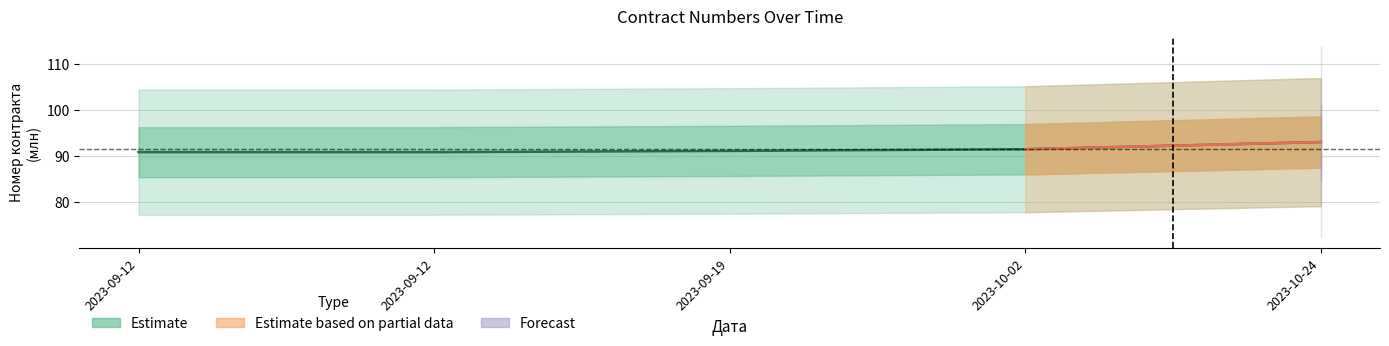

What is the greatest value displayed?

93.0